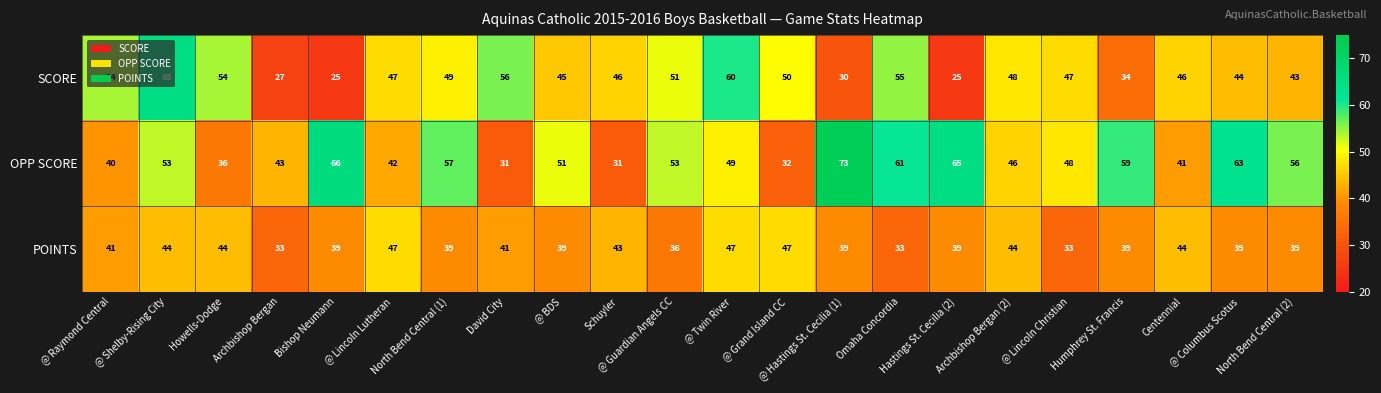

What is the total value across all series at Archbishop Bergan?

103